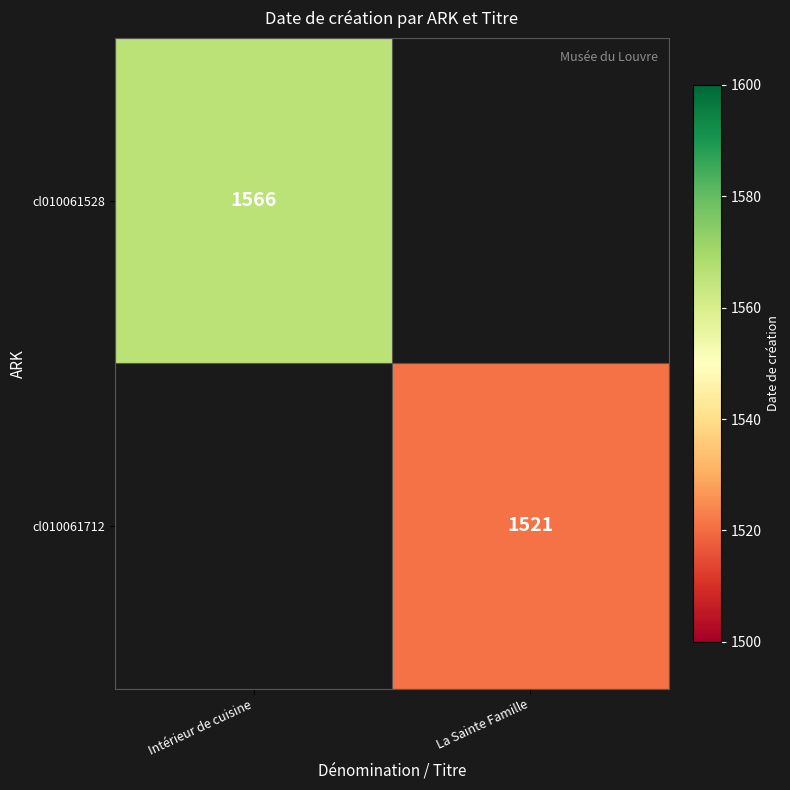

The cl010061528 series shows 1566 at Intérieur de cuisine. True or false?

True